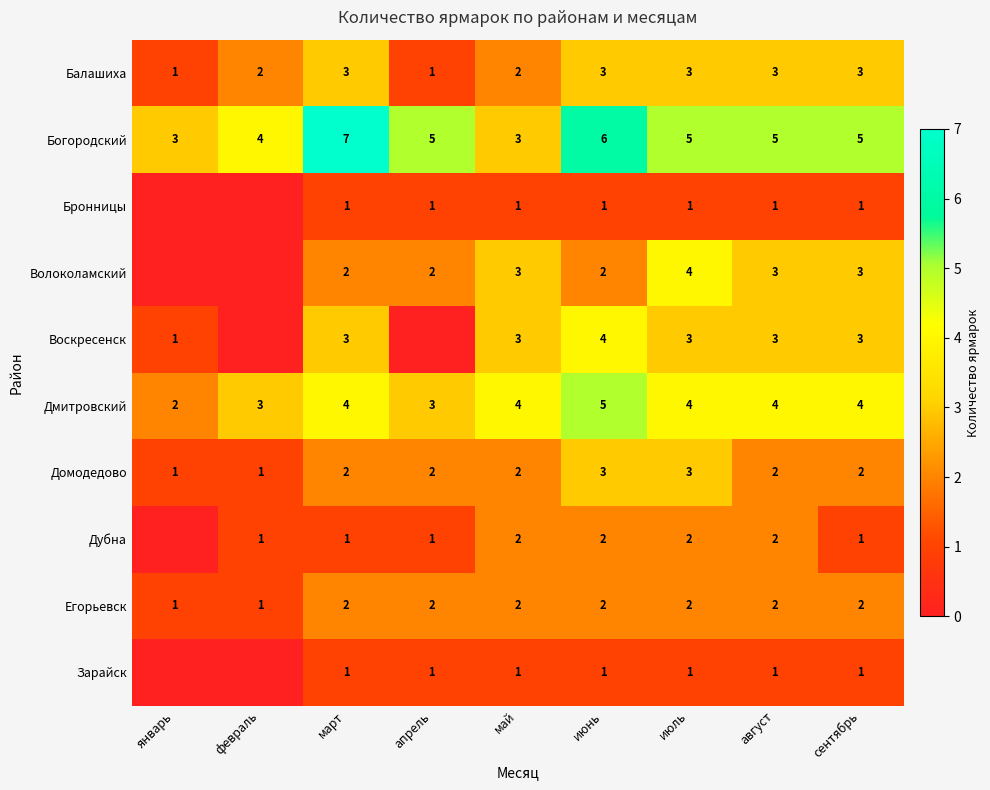

How many Дмитровский values are between 3 and 4?

7